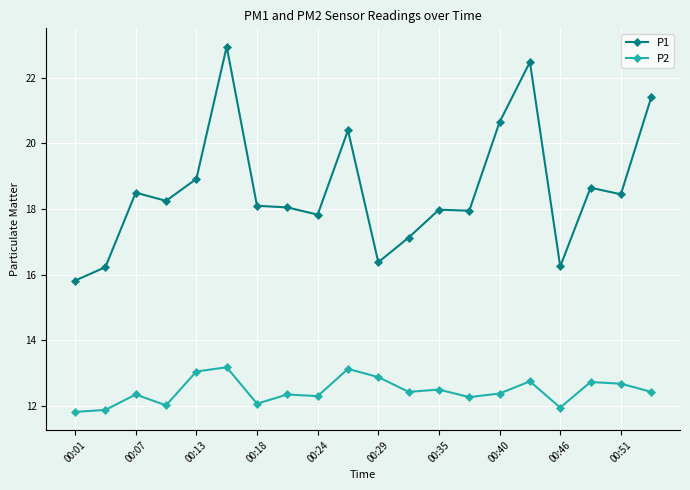

How many data points does each series have?

20